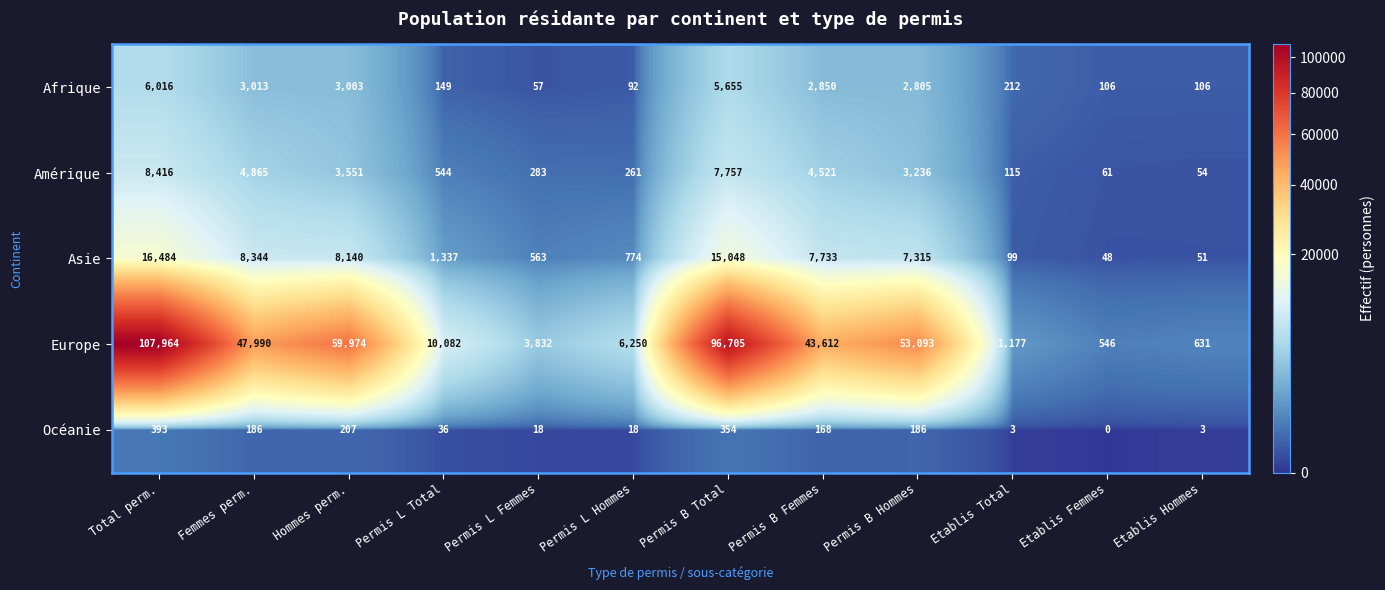

At which category is the sum across all series the highest?

Total perm.